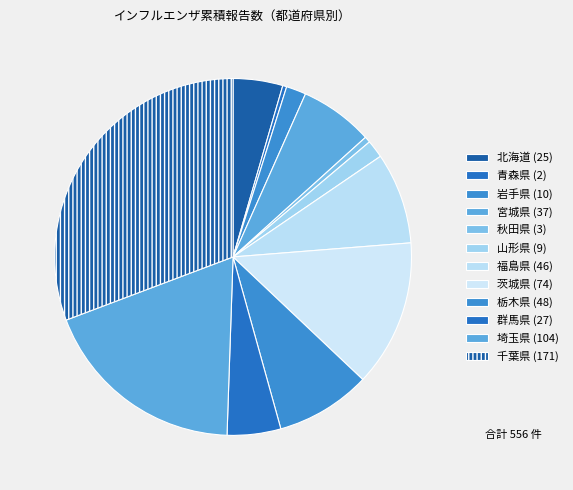

What is the change in value from 青森県 to 埼玉県?

+102